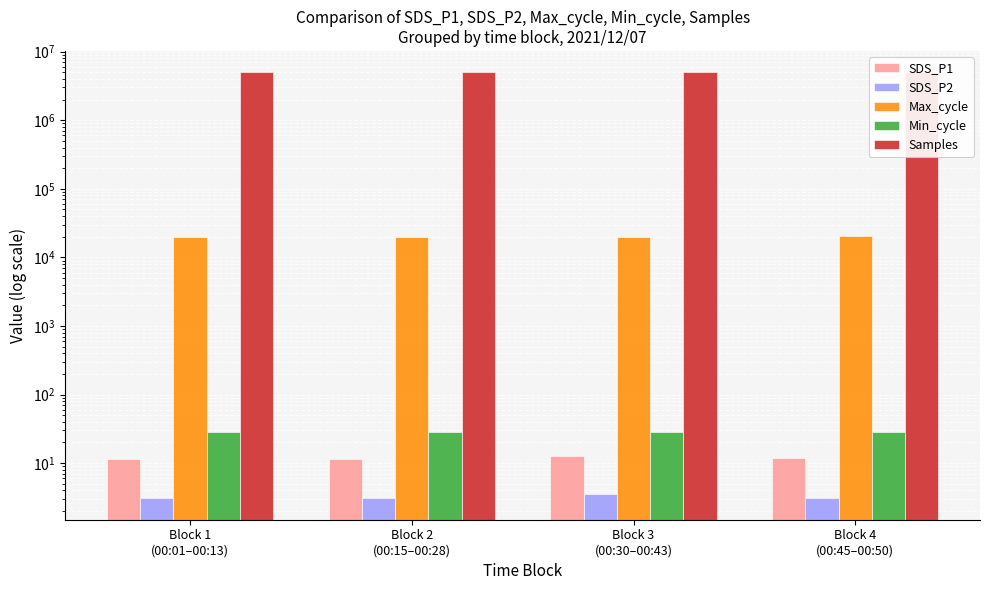

Which category has the lowest value in the Min_cycle series?

Block 1
(00:01–00:13)